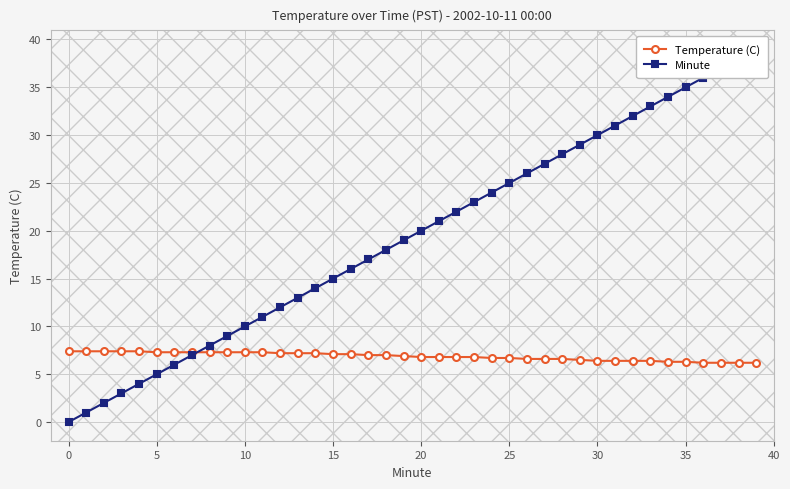

What is the sum of all Minute values?

780.0